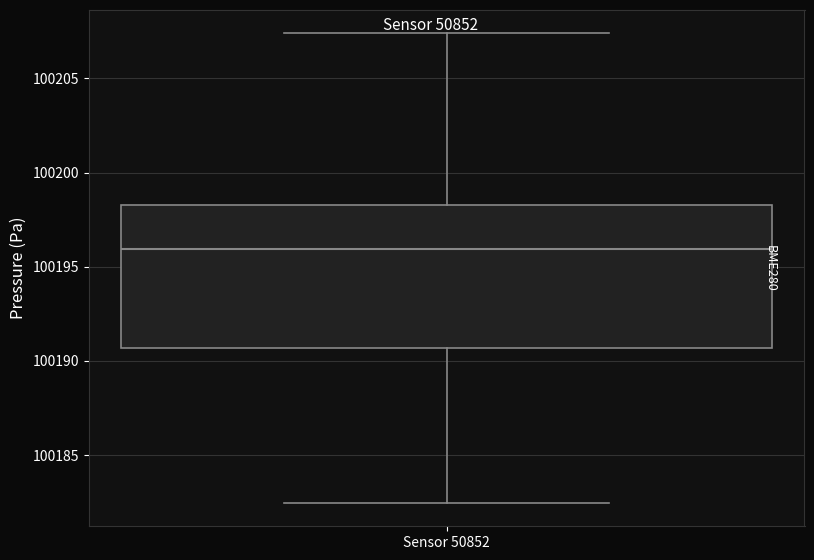

Read this box plot against the y-axis: the position of the median line, the range covered by the box, and the ends of both whiskers. The values are not printed on the chart, so give them approximately, as read against the axis.

median 100196.0, box 100190.5 to 100198.5, whiskers 100182.5 to 100207.5